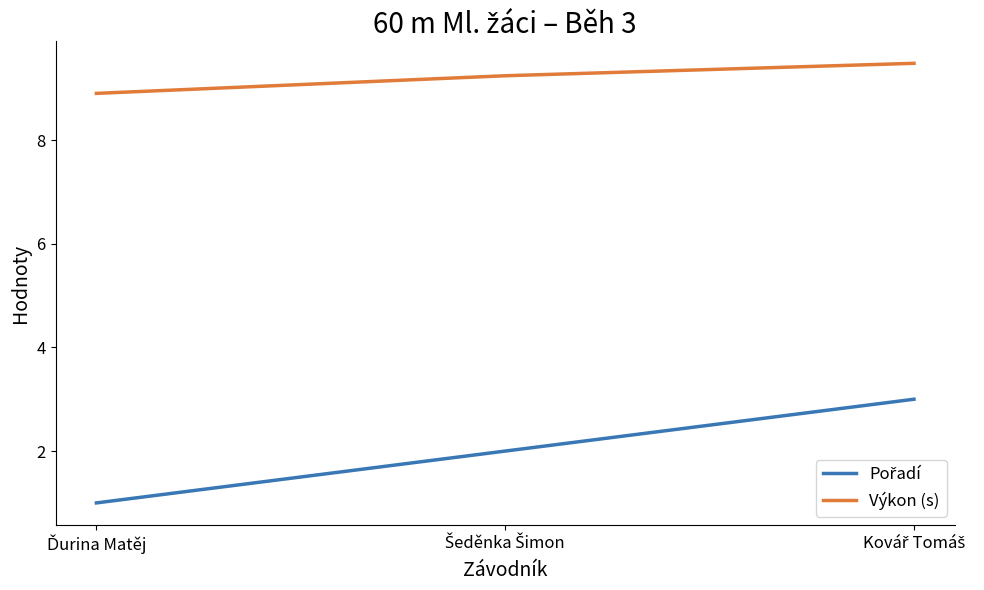

What is the maximum value shown in the chart?

9.5